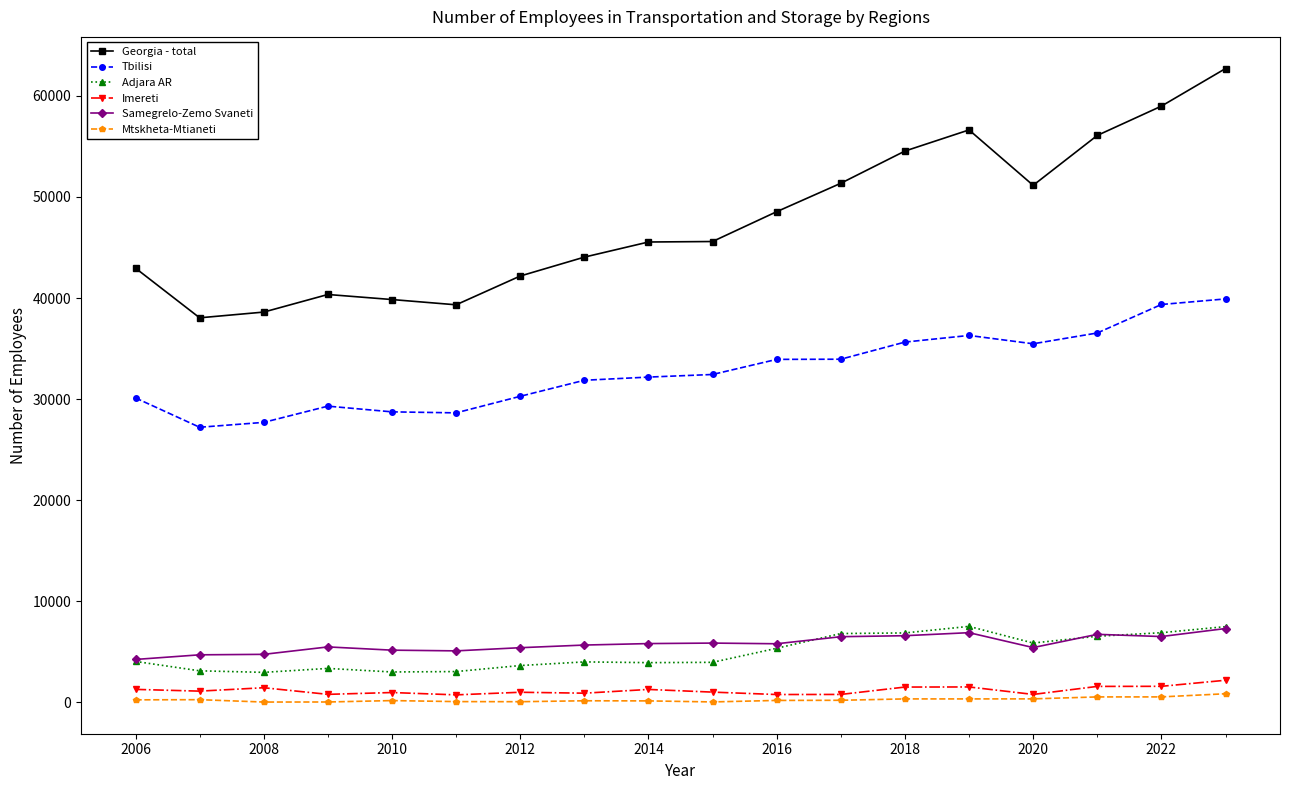

What is the value of the Tbilisi point at the 7th from the left?

30280.0